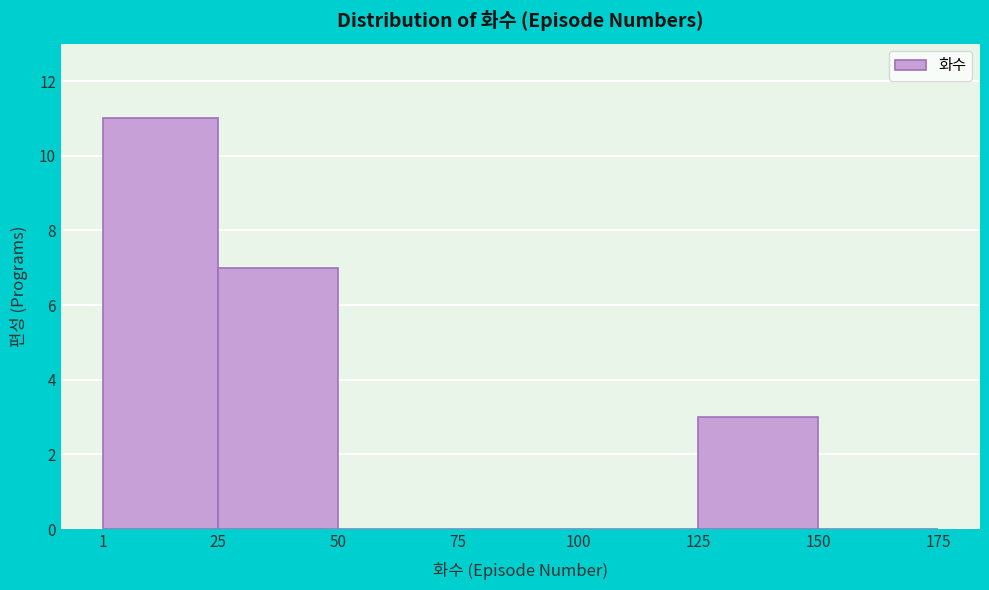

Reading left to right, transcribe this chart: for each bar, give the range it covers on the x-axis and its height. The values are not printed on the chart, so give them approximately, as read against the axis.

1 to 25: 11
25 to 50: 7
50 to 75: 0
75 to 100: 0
100 to 125: 0
125 to 150: 3
150 to 175: 0